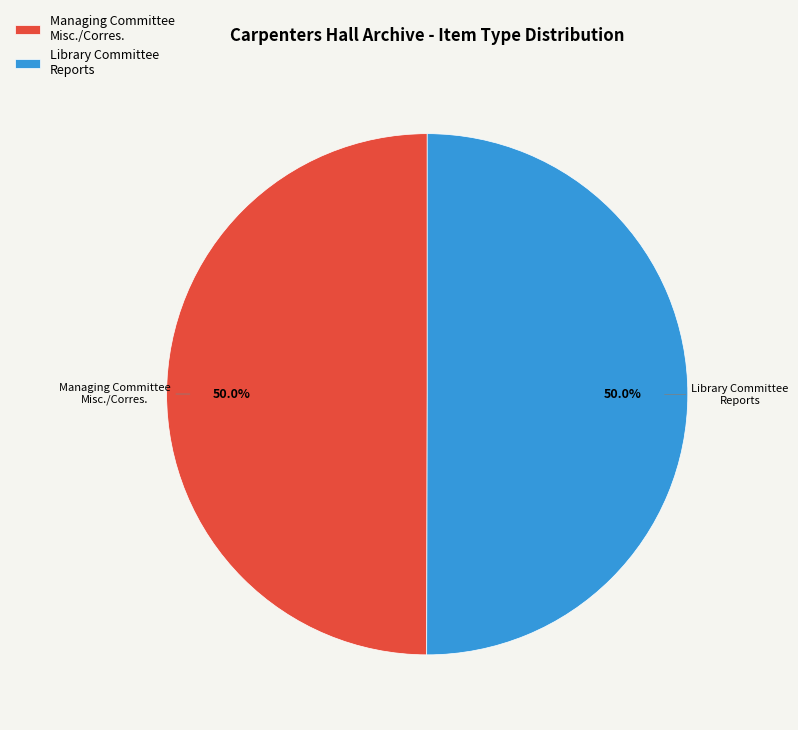

How many segments does this pie chart have?

2